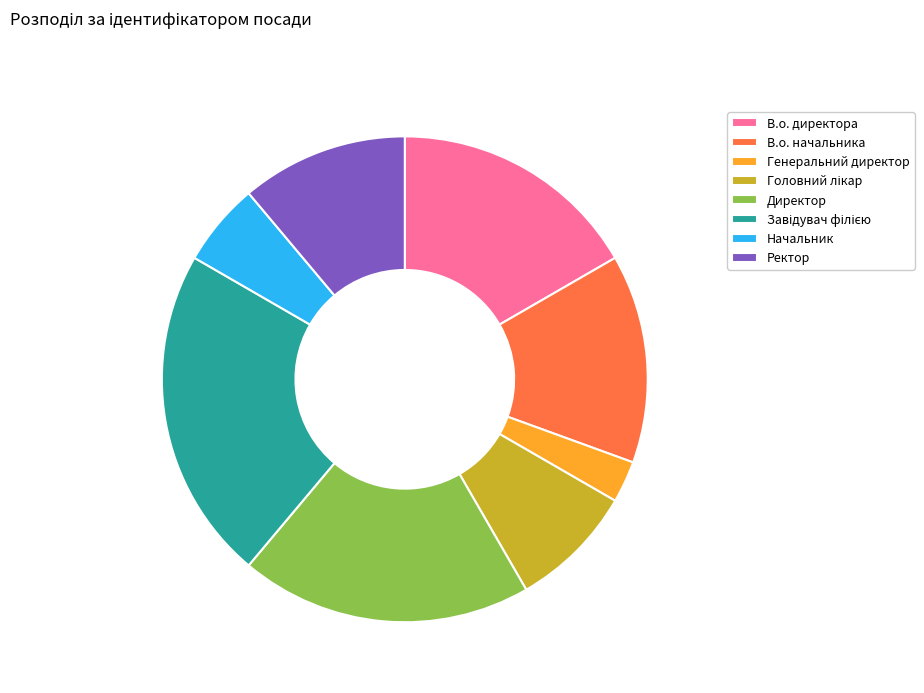

Approximately how many times larger is the value at Начальник compared to В.о. директора?

0.3